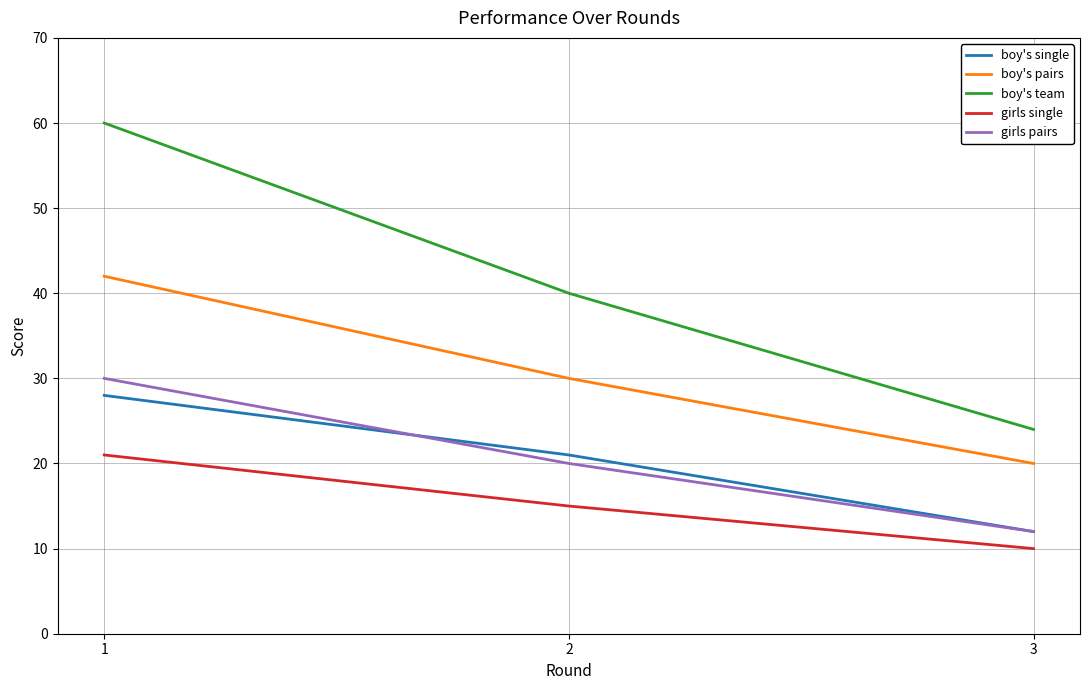

At how many categories does at least one series exceed 37?

2